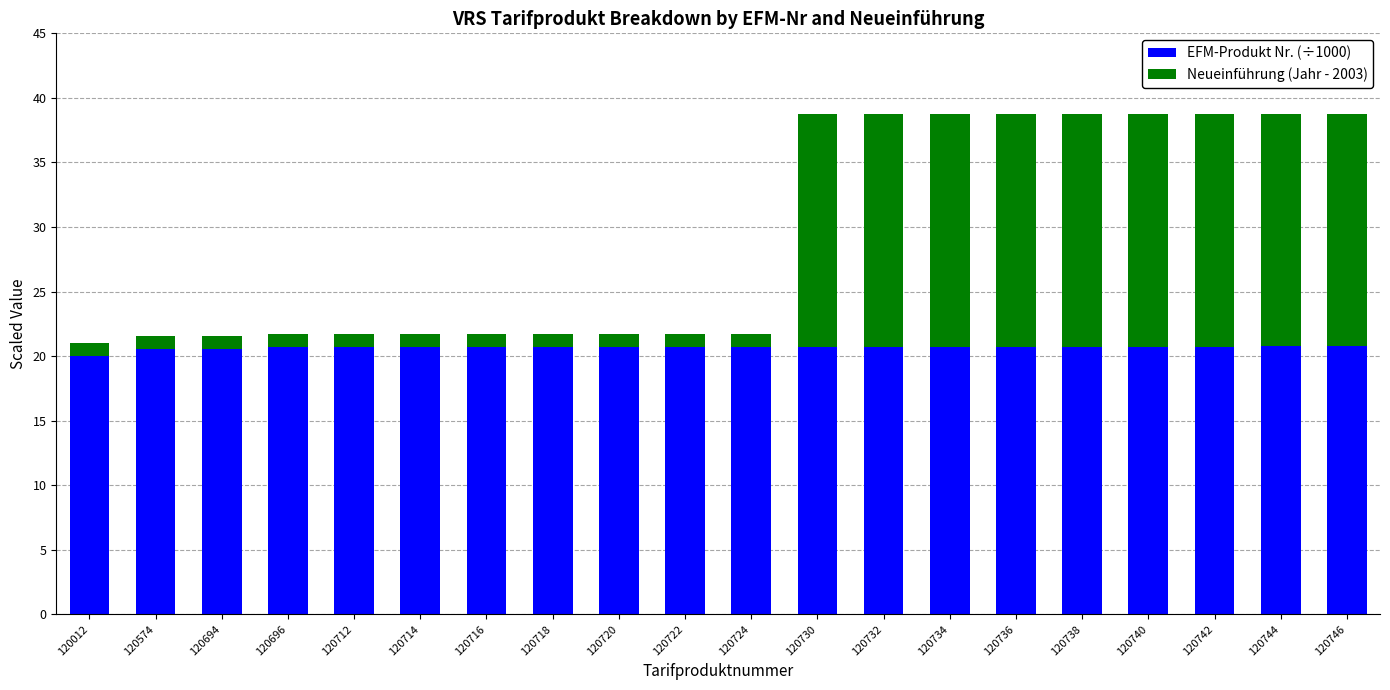

What is the sum of the EFM-Produkt Nr. (÷1000) values at 120746 and 120720?

41.5